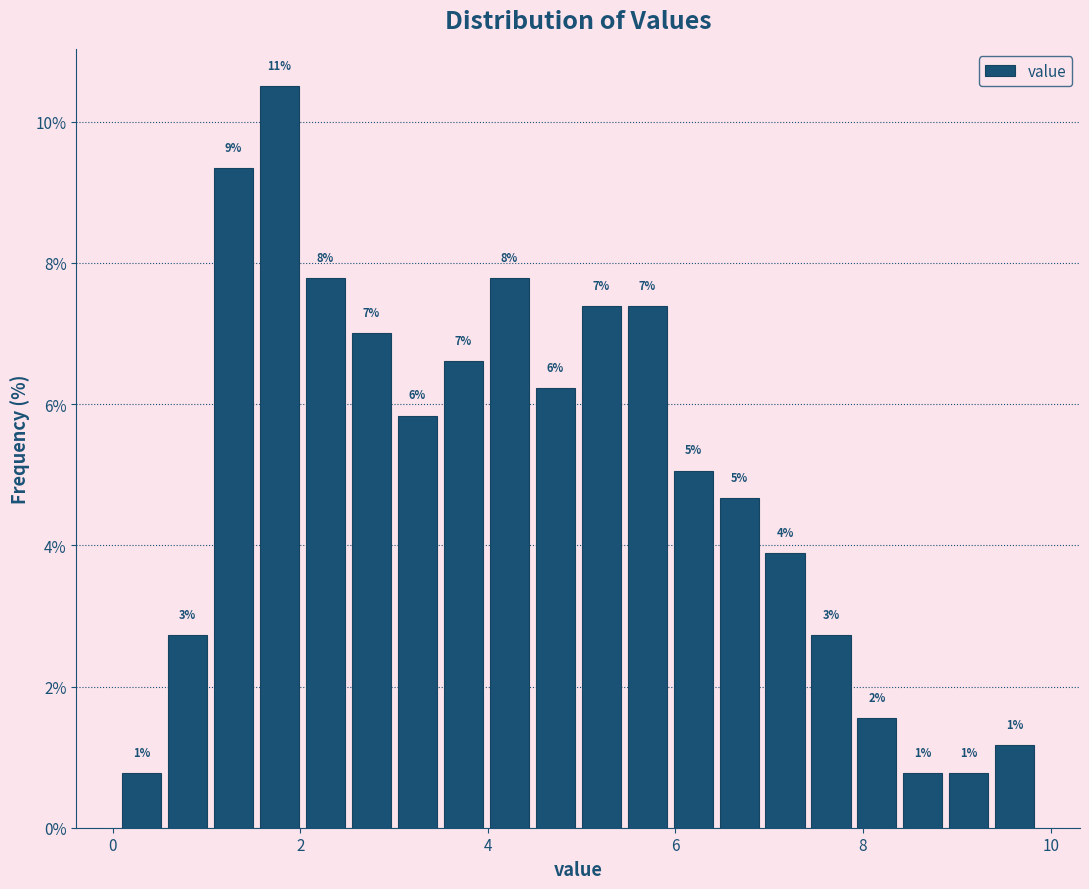

Read against the x-axis, roughly where is the centre of the tallest bar?

1.8